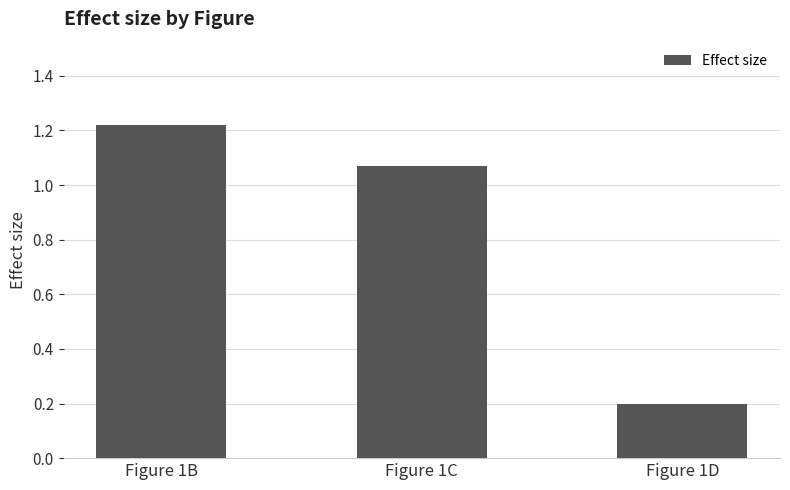

What is the minimum value shown in the chart?

0.2